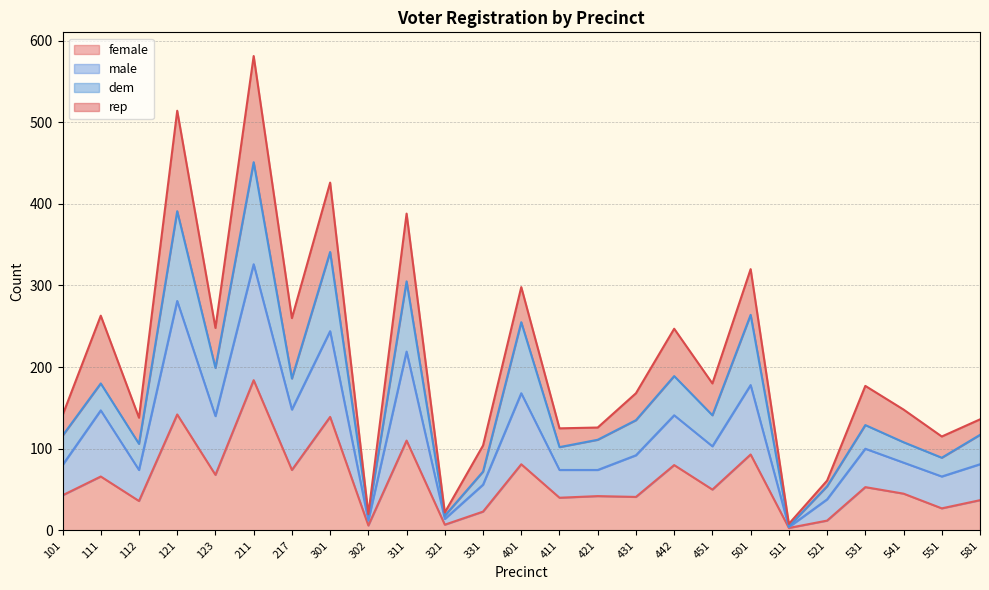

Rank the categories by female value from highest to lowest.

211, 121, 301, 311, 501, 401, 442, 217, 123, 111, 531, 451, 541, 101, 421, 431, 411, 581, 112, 551, 331, 521, 321, 302, 511